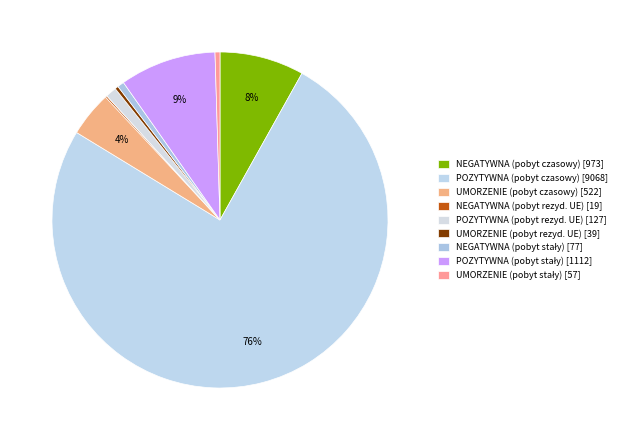

Rank the categories by value from highest to lowest.

POZYTYWNA (pobyt czasowy), POZYTYWNA (pobyt stały), NEGATYWNA (pobyt czasowy), UMORZENIE (pobyt czasowy), POZYTYWNA (pobyt rezyd. UE), NEGATYWNA (pobyt stały), UMORZENIE (pobyt stały), UMORZENIE (pobyt rezyd. UE), NEGATYWNA (pobyt rezyd. UE)